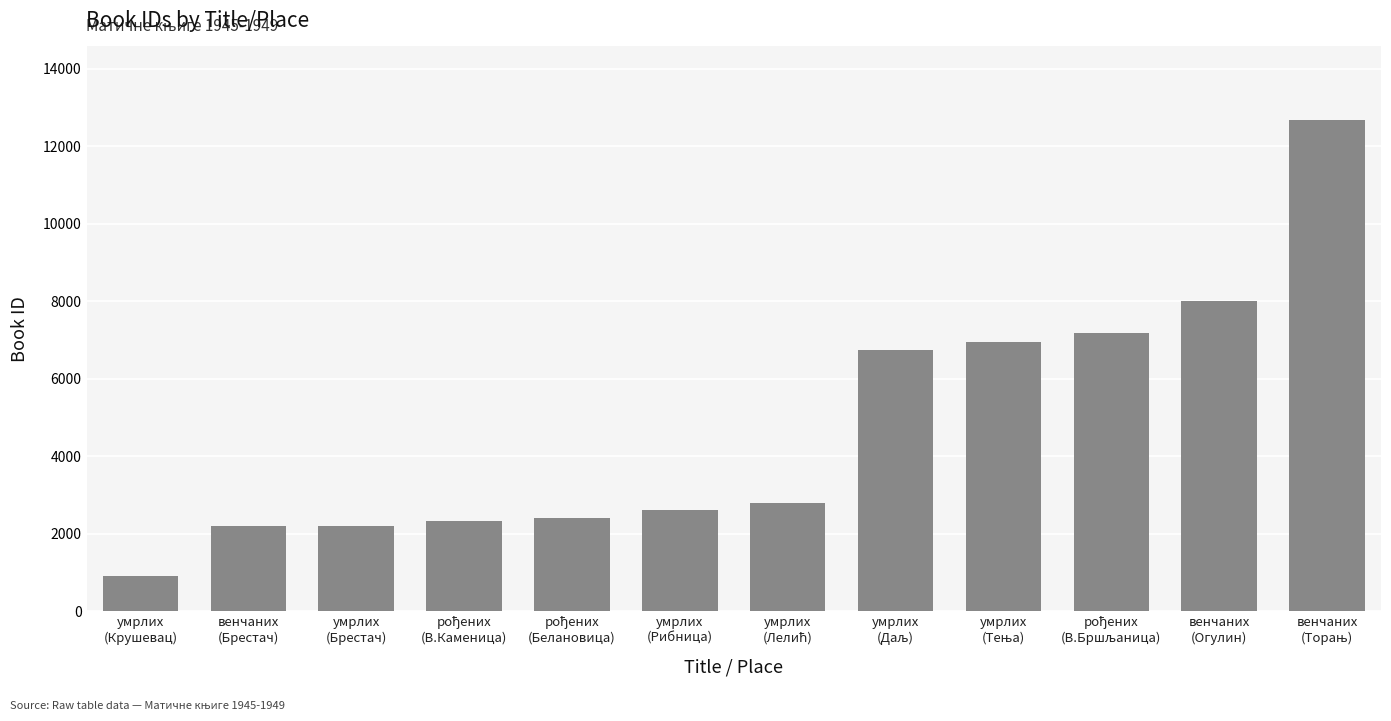

What is the smallest value displayed?

901